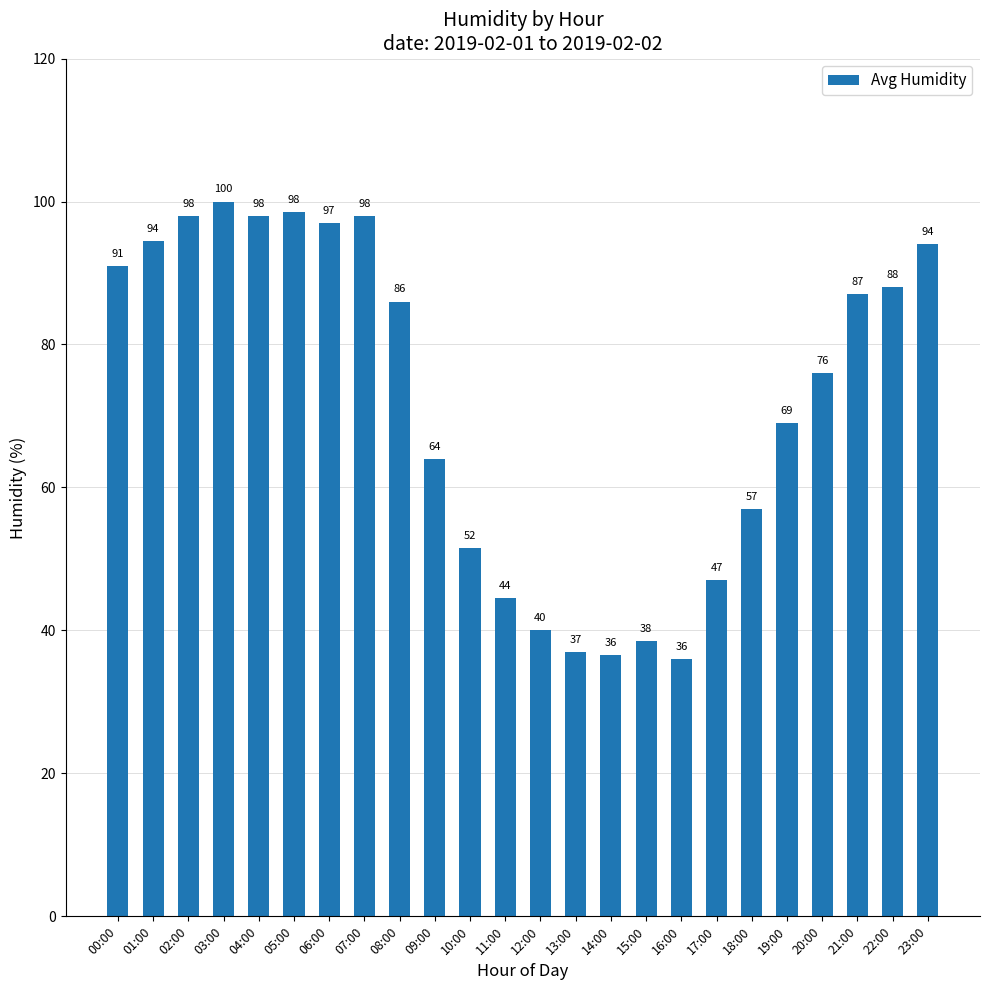

What is the change in value from 07:00 to 23:00?

-4.0